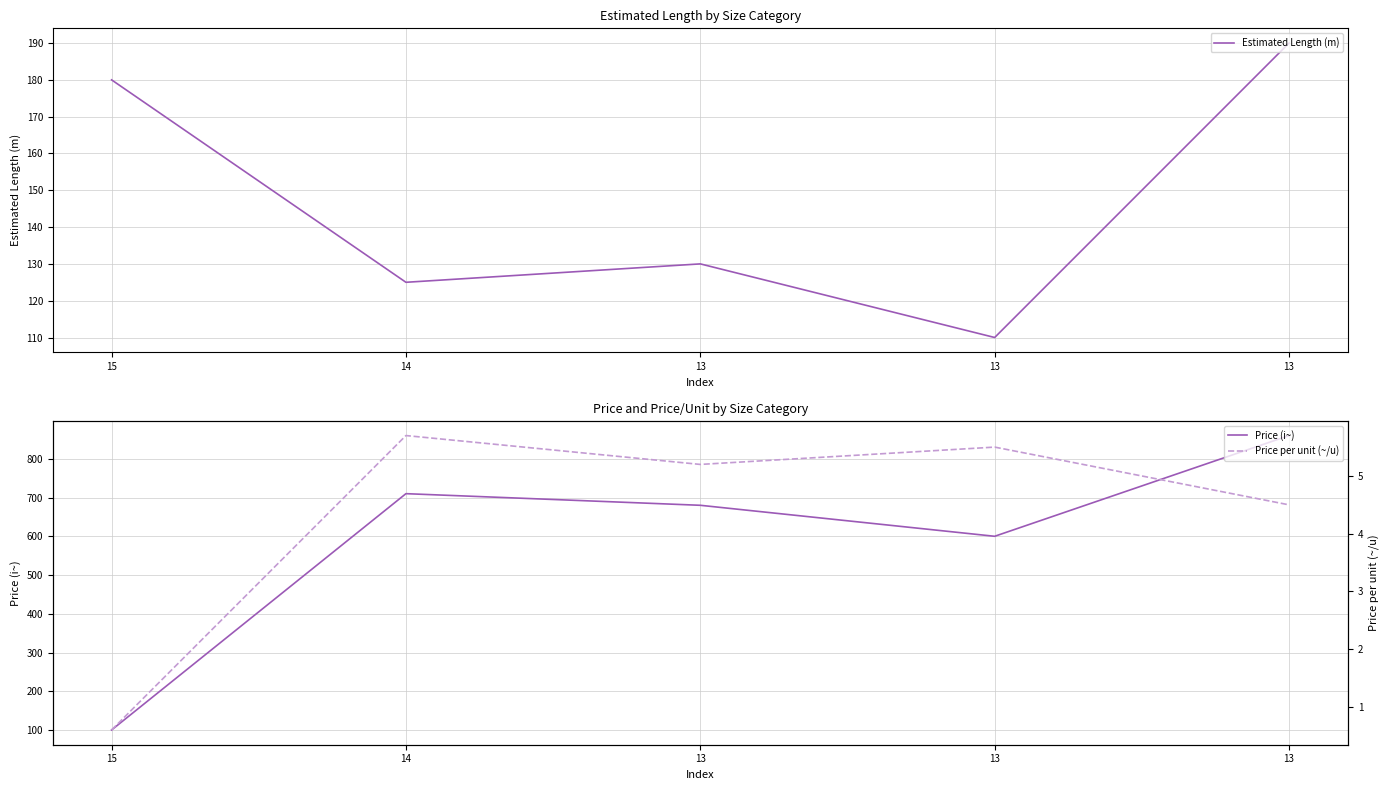

True or false: Price per unit (~/u) and Estimated Length (m) cross at least once.

False